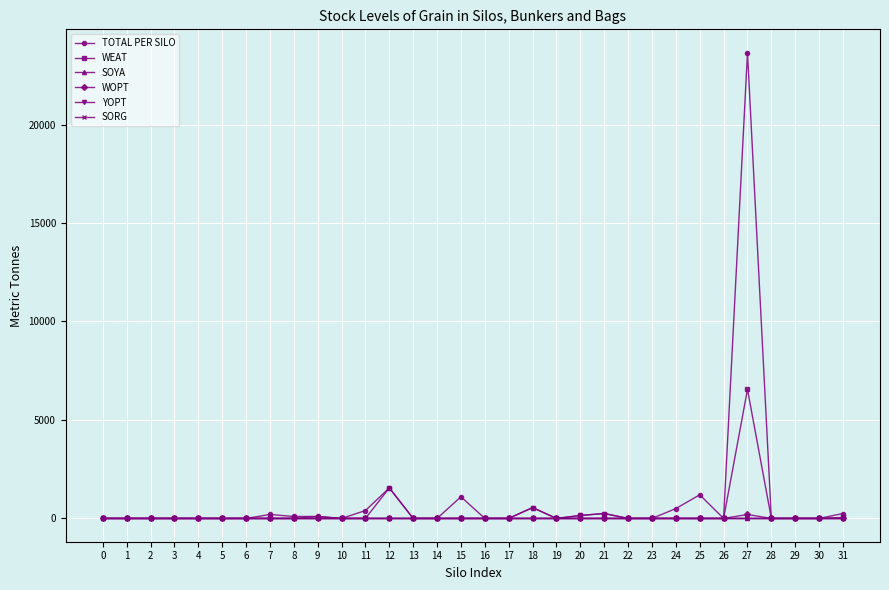

True or false: YOPT and SORG intersect in this chart.

False